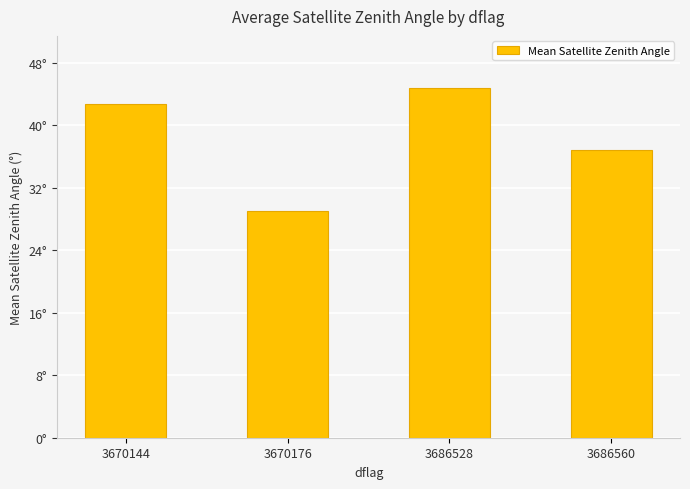

Where is the data nearest to the value 36?

3686560